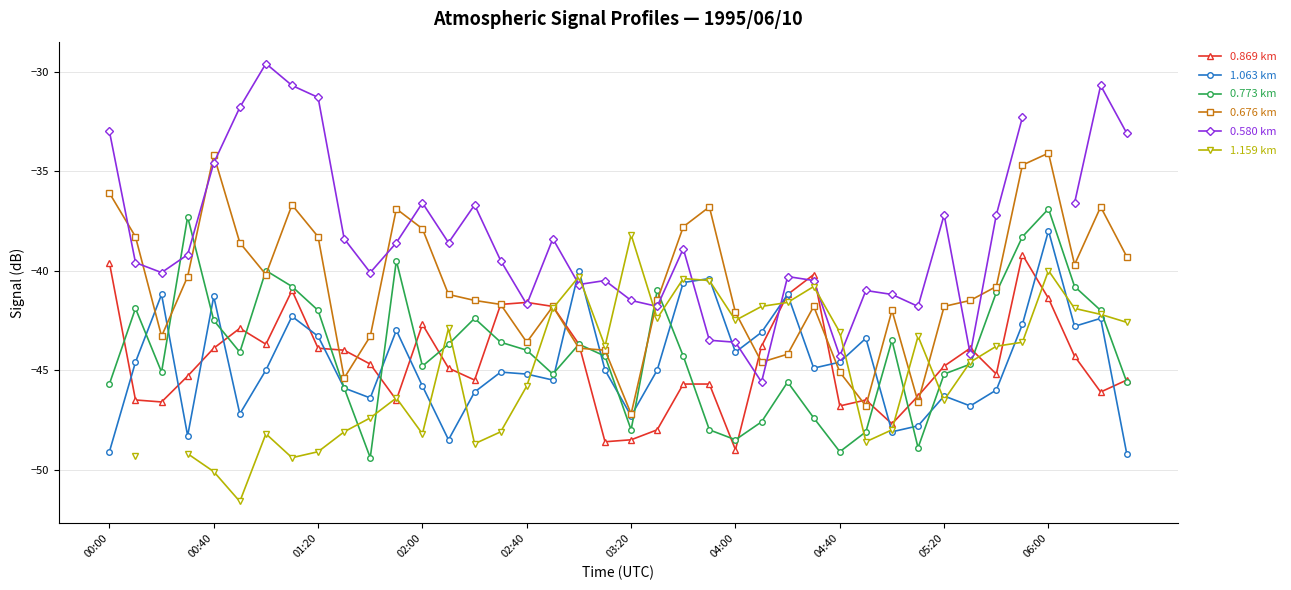

Does the chart have visible grid lines?

Yes